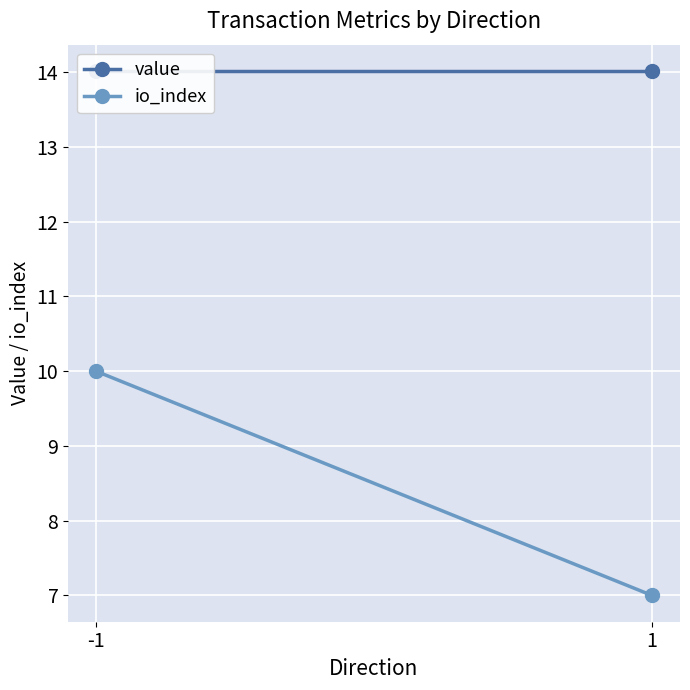

What is the smallest value displayed?

7.0